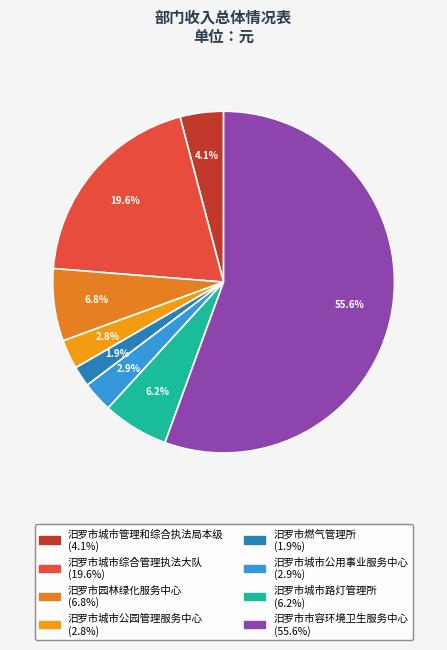

True or false: 汨罗市城市综合管理执法大队 accounts for 33% of the total.

False